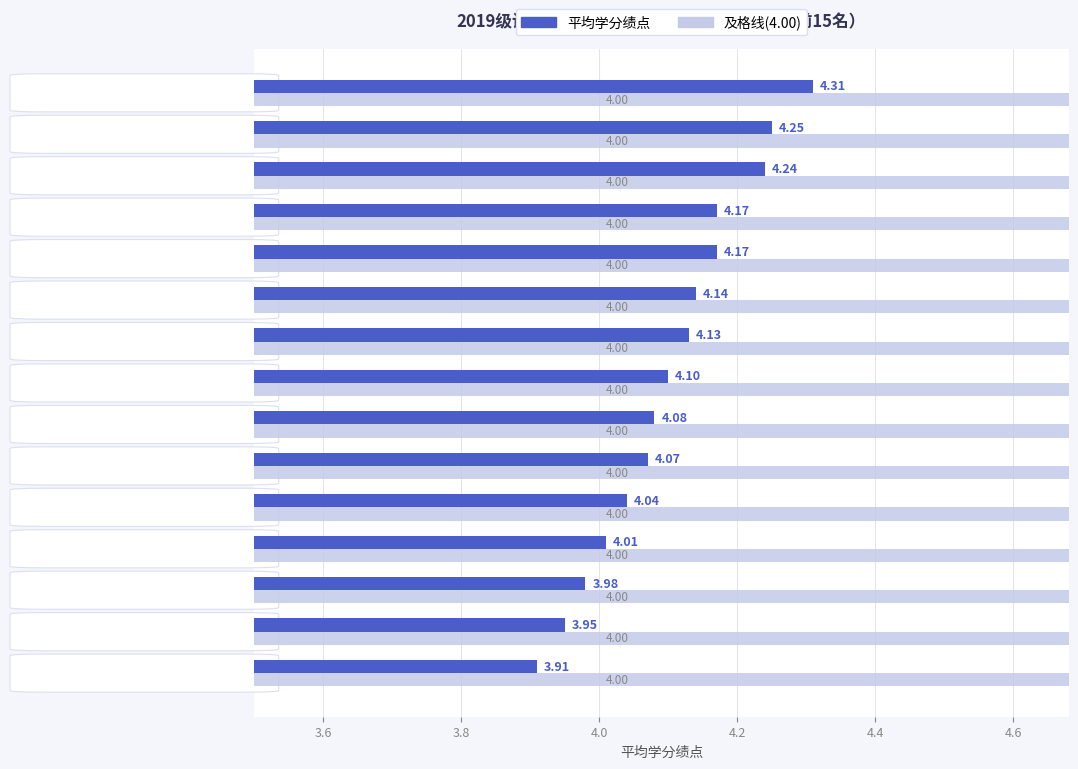

Rank the series by their maximum value, from highest to lowest.

平均学分绩点, 及格线(4.00)